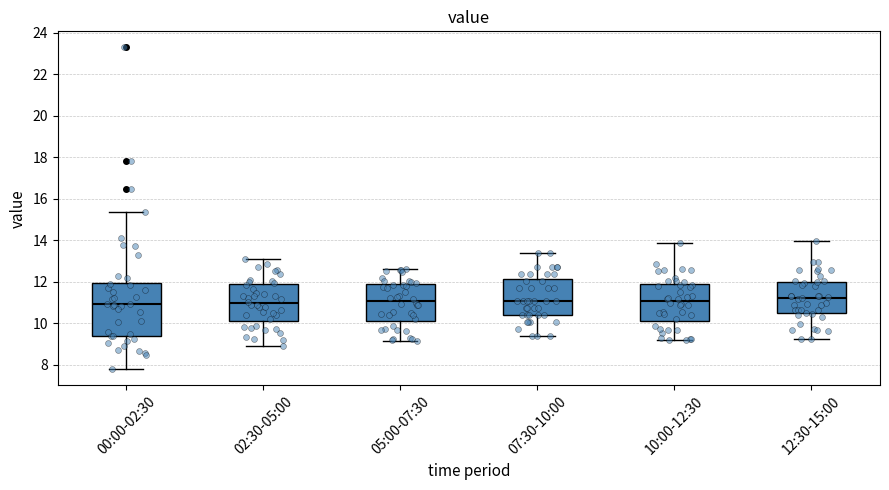

Reading left to right, read every box against the y-axis: the position of its median line, the range the box covers, and the ends of its whiskers. The values are not printed on the chart, so give them approximately, as read against the axis.

00:00-02:30: median 11.0, box 9.4 to 12.0, whiskers 7.8 to 15.4
02:30-05:00: median 11.0, box 10.2 to 11.8, whiskers 9.0 to 13.2
05:00-07:30: median 11.0, box 10.2 to 11.8, whiskers 9.2 to 12.6
07:30-10:00: median 11.0, box 10.4 to 12.2, whiskers 9.4 to 13.4
10:00-12:30: median 11.0, box 10.2 to 12.0, whiskers 9.2 to 13.8
12:30-15:00: median 11.2, box 10.4 to 12.0, whiskers 9.2 to 14.0